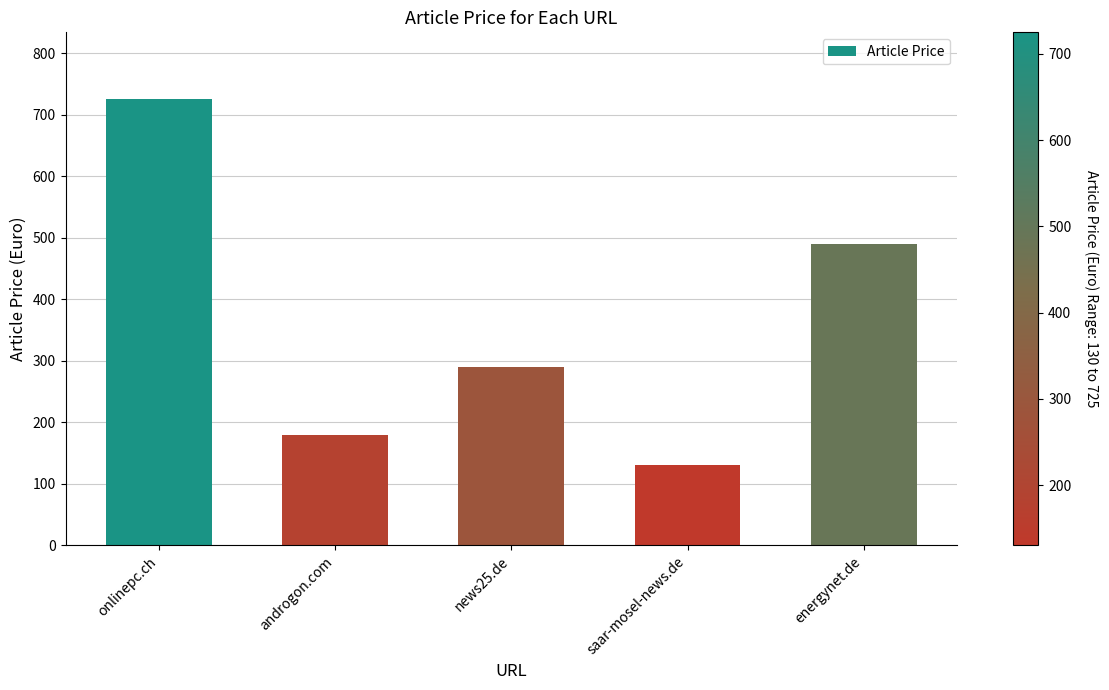

Rank the categories by value from highest to lowest.

onlinepc.ch, energynet.de, news25.de, androgon.com, saar-mosel-news.de